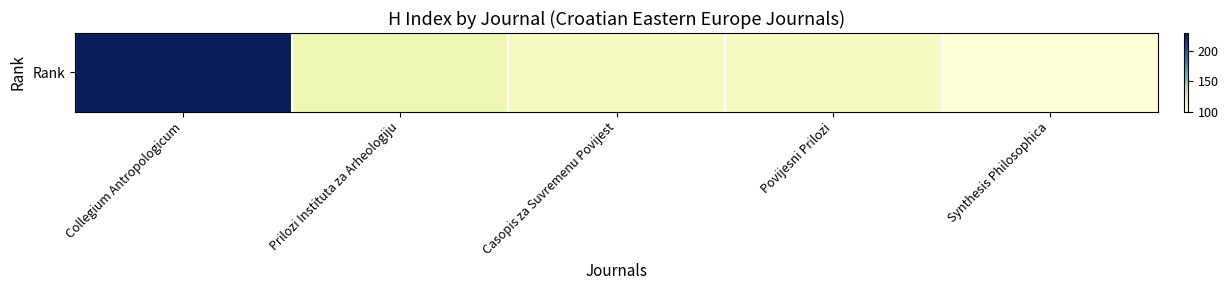

What is the sum of all values?

665